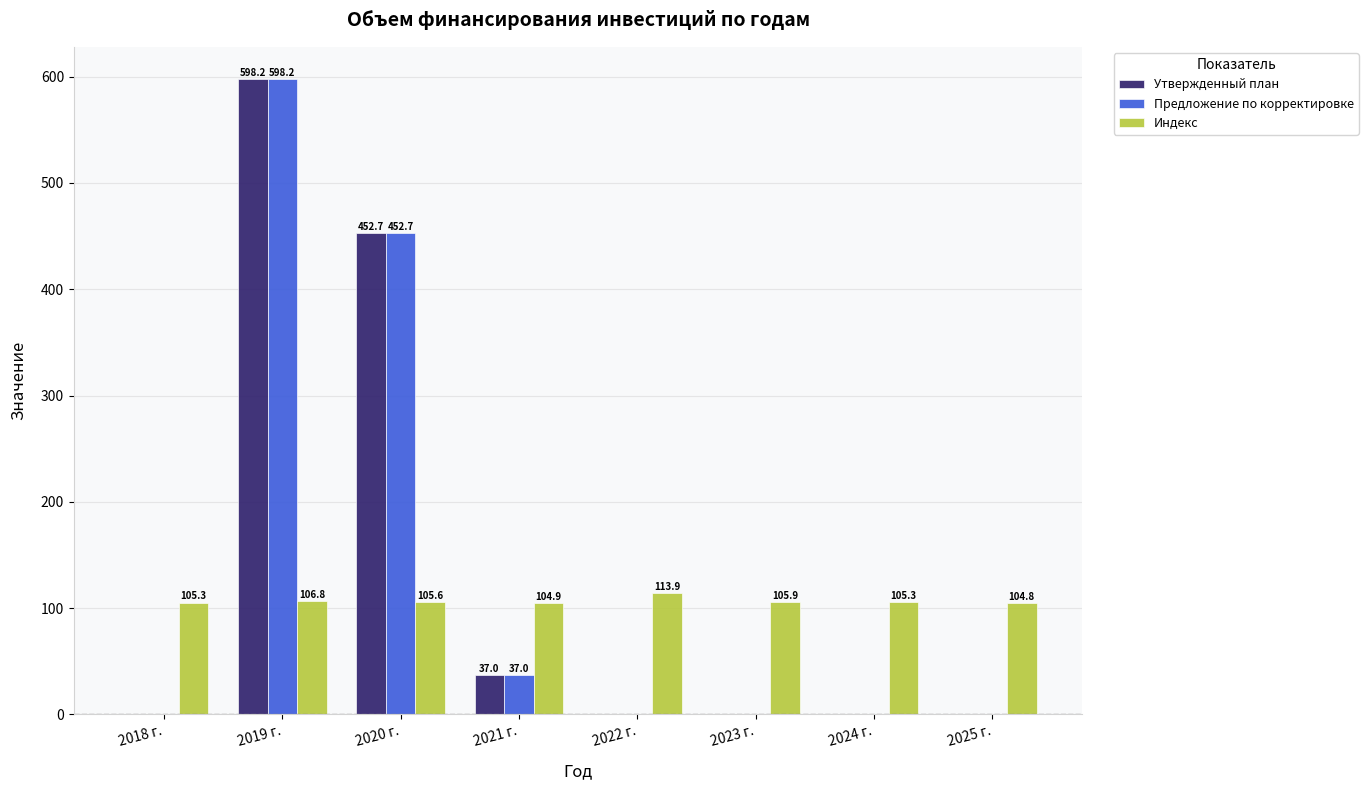

What is the greatest value displayed?

598.2